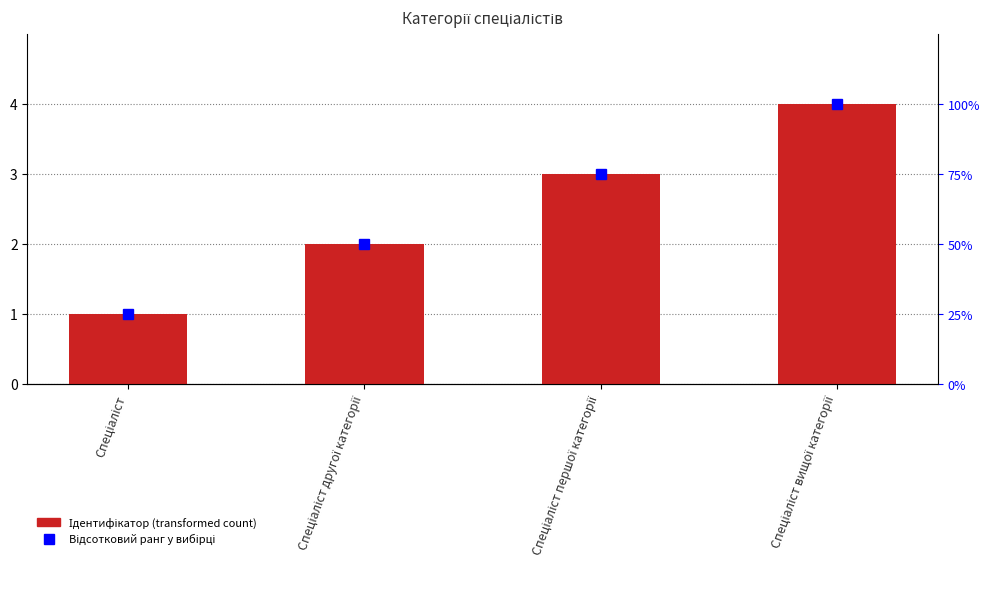

How many groups of bars are there?

4